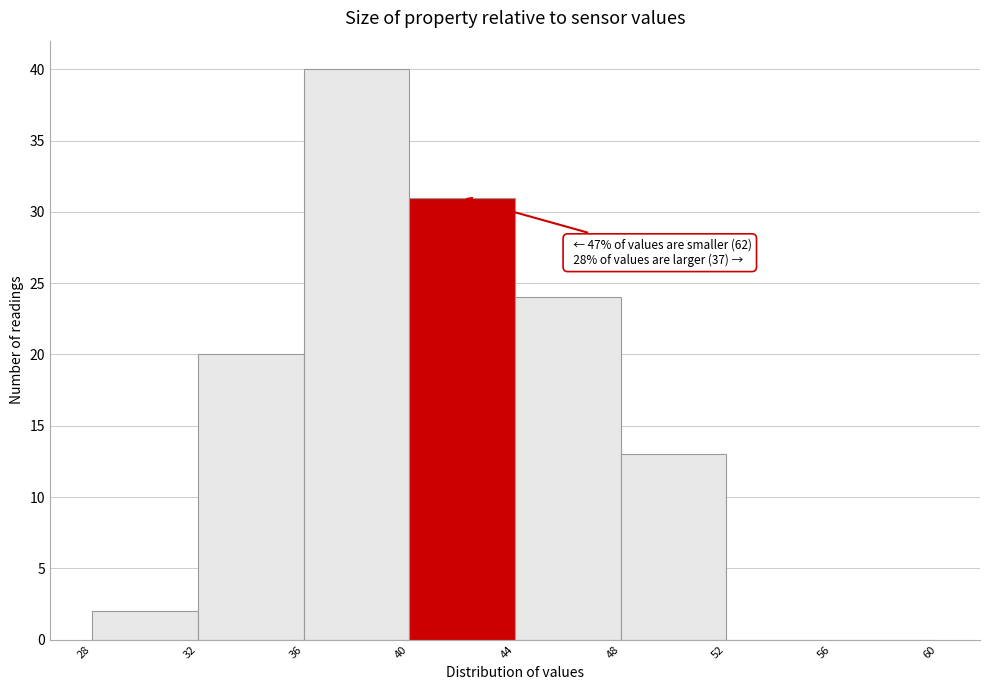

Which range on the x-axis has the tallest bar?

36 to 40